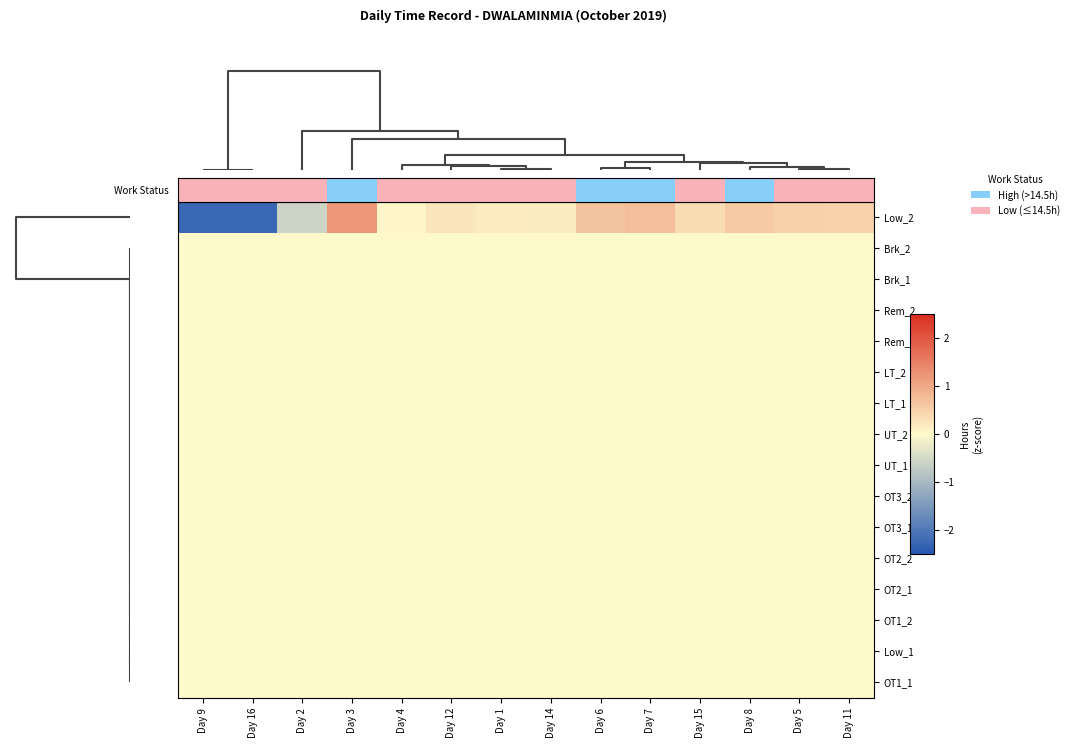

Reading left to right, transcribe all the data shown in this chart.

Low_2: Day 9=-2.3	Day 16=-2.3	Day 2=-0.6	Day 3=1.2	Day 4=0.1	Day 12=0.2	Day 1=0.2	Day 14=0.1	Day 6=0.7	Day 7=0.7	Day 15=0.4	Day 8=0.6	Day 5=0.5	Day 11=0.5
Brk_2: Day 9=0.0	Day 16=0.0	Day 2=0.0	Day 3=0.0	Day 4=0.0	Day 12=0.0	Day 1=0.0	Day 14=0.0	Day 6=0.0	Day 7=0.0	Day 15=0.0	Day 8=0.0	Day 5=0.0	Day 11=0.0
Brk_1: Day 9=0.0	Day 16=0.0	Day 2=0.0	Day 3=0.0	Day 4=0.0	Day 12=0.0	Day 1=0.0	Day 14=0.0	Day 6=0.0	Day 7=0.0	Day 15=0.0	Day 8=0.0	Day 5=0.0	Day 11=0.0
Rem_2: Day 9=0.0	Day 16=0.0	Day 2=0.0	Day 3=0.0	Day 4=0.0	Day 12=0.0	Day 1=0.0	Day 14=0.0	Day 6=0.0	Day 7=0.0	Day 15=0.0	Day 8=0.0	Day 5=0.0	Day 11=0.0
Rem_1: Day 9=0.0	Day 16=0.0	Day 2=0.0	Day 3=0.0	Day 4=0.0	Day 12=0.0	Day 1=0.0	Day 14=0.0	Day 6=0.0	Day 7=0.0	Day 15=0.0	Day 8=0.0	Day 5=0.0	Day 11=0.0
LT_2: Day 9=0.0	Day 16=0.0	Day 2=0.0	Day 3=0.0	Day 4=0.0	Day 12=0.0	Day 1=0.0	Day 14=0.0	Day 6=0.0	Day 7=0.0	Day 15=0.0	Day 8=0.0	Day 5=0.0	Day 11=0.0
LT_1: Day 9=0.0	Day 16=0.0	Day 2=0.0	Day 3=0.0	Day 4=0.0	Day 12=0.0	Day 1=0.0	Day 14=0.0	Day 6=0.0	Day 7=0.0	Day 15=0.0	Day 8=0.0	Day 5=0.0	Day 11=0.0
UT_2: Day 9=0.0	Day 16=0.0	Day 2=0.0	Day 3=0.0	Day 4=0.0	Day 12=0.0	Day 1=0.0	Day 14=0.0	Day 6=0.0	Day 7=0.0	Day 15=0.0	Day 8=0.0	Day 5=0.0	Day 11=0.0
UT_1: Day 9=0.0	Day 16=0.0	Day 2=0.0	Day 3=0.0	Day 4=0.0	Day 12=0.0	Day 1=0.0	Day 14=0.0	Day 6=0.0	Day 7=0.0	Day 15=0.0	Day 8=0.0	Day 5=0.0	Day 11=0.0
OT3_2: Day 9=0.0	Day 16=0.0	Day 2=0.0	Day 3=0.0	Day 4=0.0	Day 12=0.0	Day 1=0.0	Day 14=0.0	Day 6=0.0	Day 7=0.0	Day 15=0.0	Day 8=0.0	Day 5=0.0	Day 11=0.0
OT3_1: Day 9=0.0	Day 16=0.0	Day 2=0.0	Day 3=0.0	Day 4=0.0	Day 12=0.0	Day 1=0.0	Day 14=0.0	Day 6=0.0	Day 7=0.0	Day 15=0.0	Day 8=0.0	Day 5=0.0	Day 11=0.0
OT2_2: Day 9=0.0	Day 16=0.0	Day 2=0.0	Day 3=0.0	Day 4=0.0	Day 12=0.0	Day 1=0.0	Day 14=0.0	Day 6=0.0	Day 7=0.0	Day 15=0.0	Day 8=0.0	Day 5=0.0	Day 11=0.0
OT2_1: Day 9=0.0	Day 16=0.0	Day 2=0.0	Day 3=0.0	Day 4=0.0	Day 12=0.0	Day 1=0.0	Day 14=0.0	Day 6=0.0	Day 7=0.0	Day 15=0.0	Day 8=0.0	Day 5=0.0	Day 11=0.0
OT1_2: Day 9=0.0	Day 16=0.0	Day 2=0.0	Day 3=0.0	Day 4=0.0	Day 12=0.0	Day 1=0.0	Day 14=0.0	Day 6=0.0	Day 7=0.0	Day 15=0.0	Day 8=0.0	Day 5=0.0	Day 11=0.0
Low_1: Day 9=0.0	Day 16=0.0	Day 2=0.0	Day 3=0.0	Day 4=0.0	Day 12=0.0	Day 1=0.0	Day 14=0.0	Day 6=0.0	Day 7=0.0	Day 15=0.0	Day 8=0.0	Day 5=0.0	Day 11=0.0
OT1_1: Day 9=0.0	Day 16=0.0	Day 2=0.0	Day 3=0.0	Day 4=0.0	Day 12=0.0	Day 1=0.0	Day 14=0.0	Day 6=0.0	Day 7=0.0	Day 15=0.0	Day 8=0.0	Day 5=0.0	Day 11=0.0